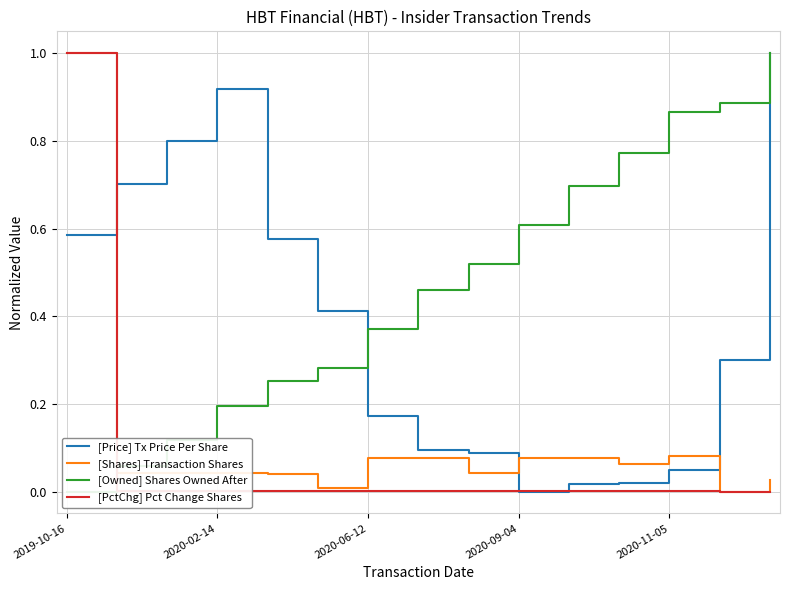

How many values in [PctChg] Pct Change Shares are above zero?

14